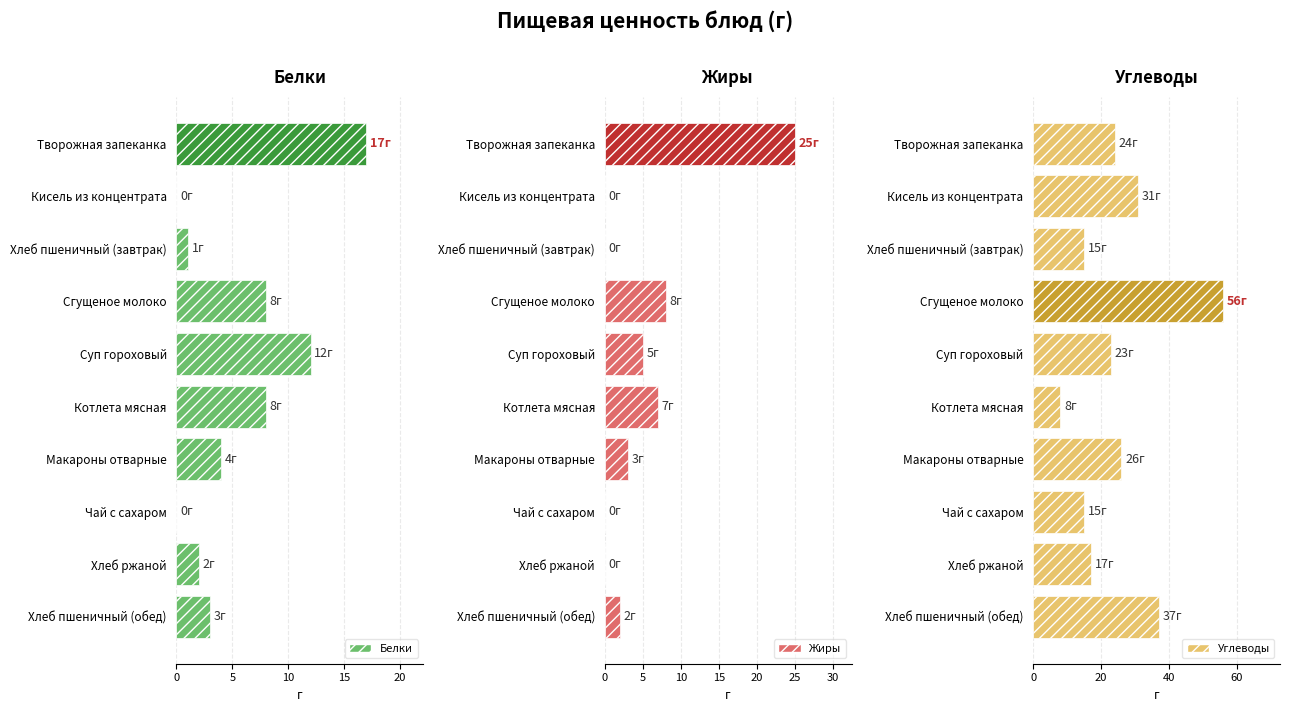

What is the label of the 9th bar from the left?

Хлеб ржаной